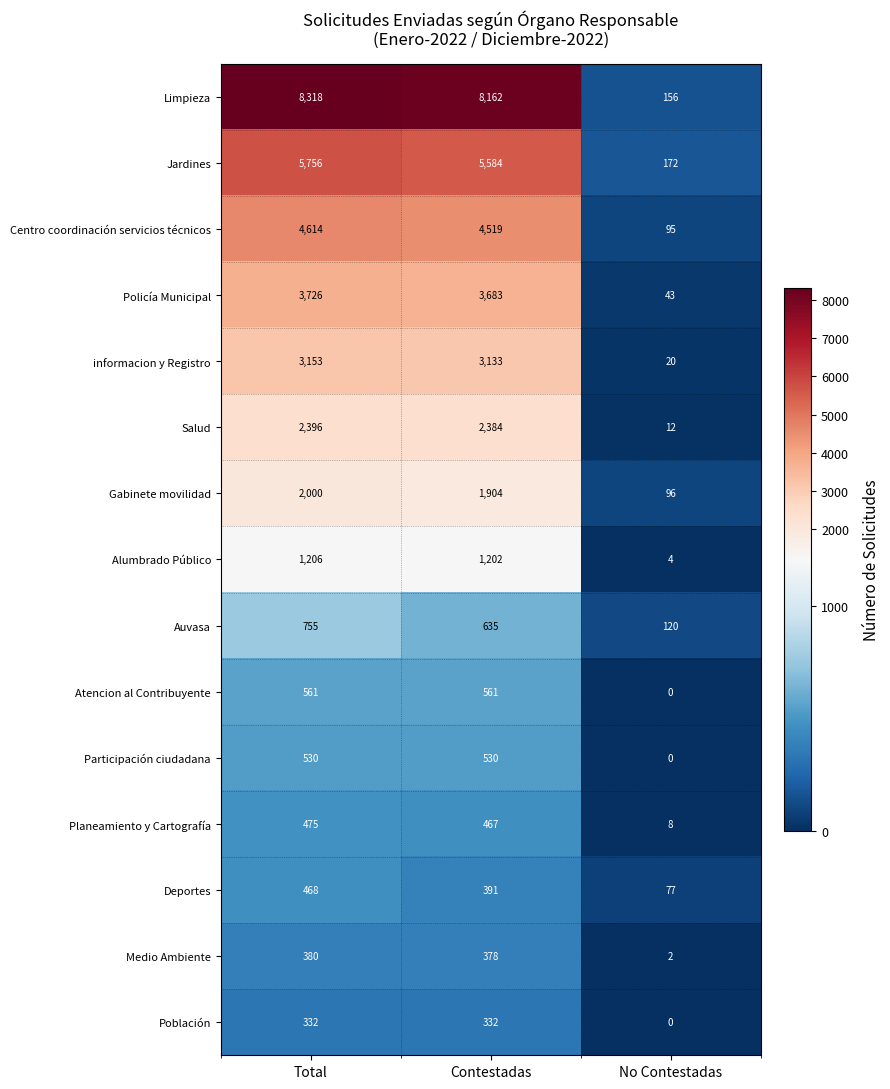

List the series in order of their peak value, lowest first.

Población, Medio Ambiente, Deportes, Planeamiento y Cartografía, Participación ciudadana, Atencion al Contribuyente, Auvasa, Alumbrado Público, Gabinete movilidad, Salud, informacion y Registro, Policía Municipal, Centro coordinación servicios técnicos, Jardines, Limpieza